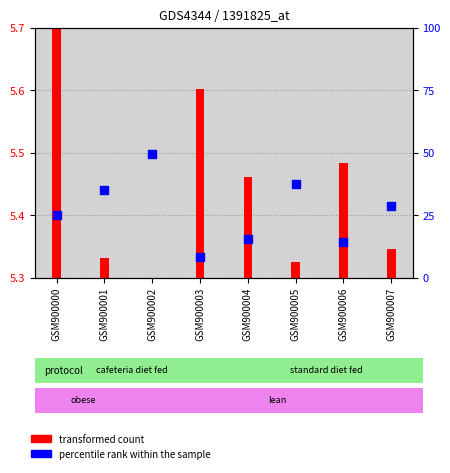

What is the ratio of the value at GSM900007 to the value at GSM900005?

0.8